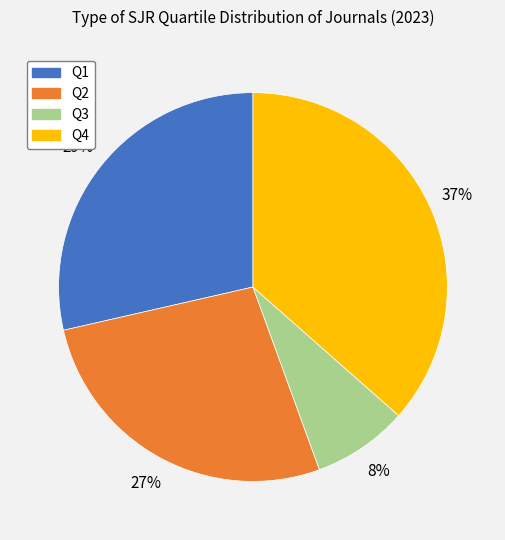

To the nearest percent, what percentage of the pie is Q2?

27%